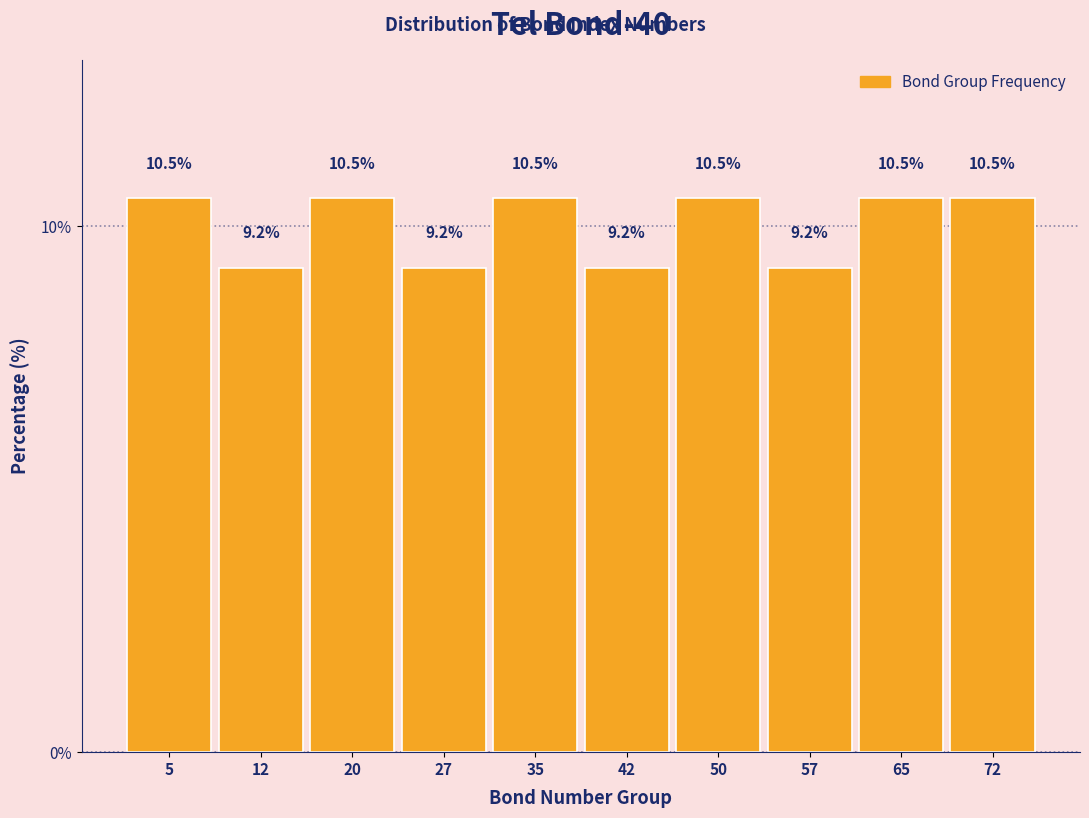

Reading left to right, list every bar in this chart as the range it spans on the x-axis followed by its height. The bar edges are not printed on the chart, so give them approximately, as read against the axis.

1.0 to 8.5: 10.5
8.5 to 16.0: 9.2
16.0 to 23.5: 10.5
23.5 to 31.0: 9.2
31.0 to 38.5: 10.5
38.5 to 46.0: 9.2
46.0 to 53.5: 10.5
53.5 to 61.0: 9.2
61.0 to 68.5: 10.5
68.5 to 76.0: 10.5